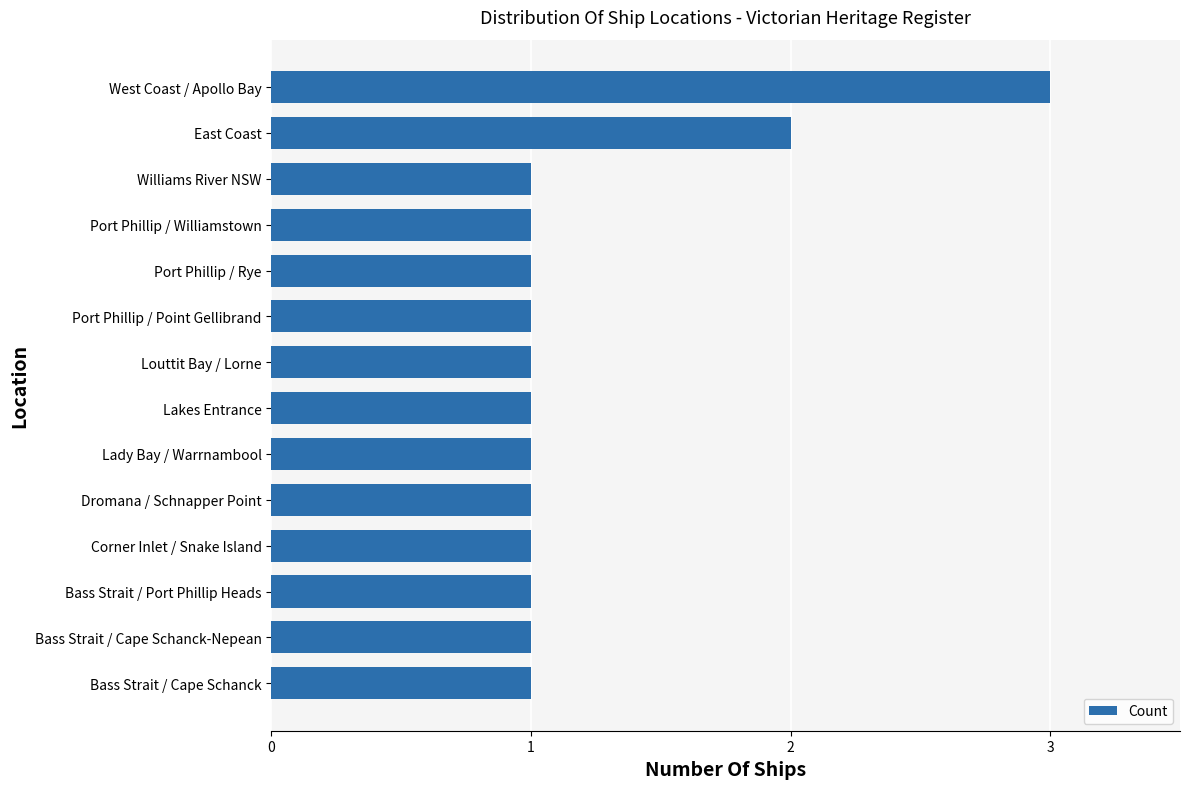

What is the sum of all values?

17